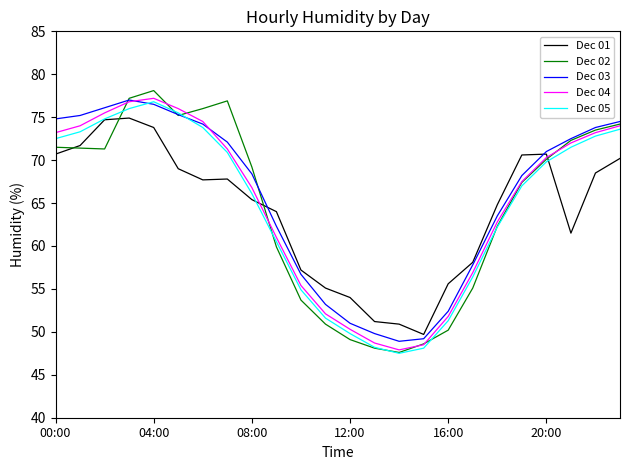

Which series has the largest range (max minus min)?

Dec 02